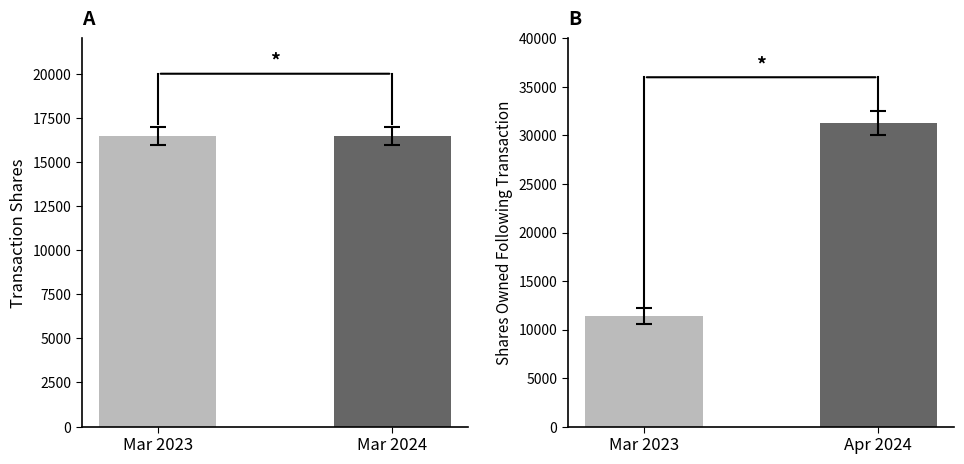

Count the sharesOwnedFollowingTransaction values in the range 11375 to 31276.

2